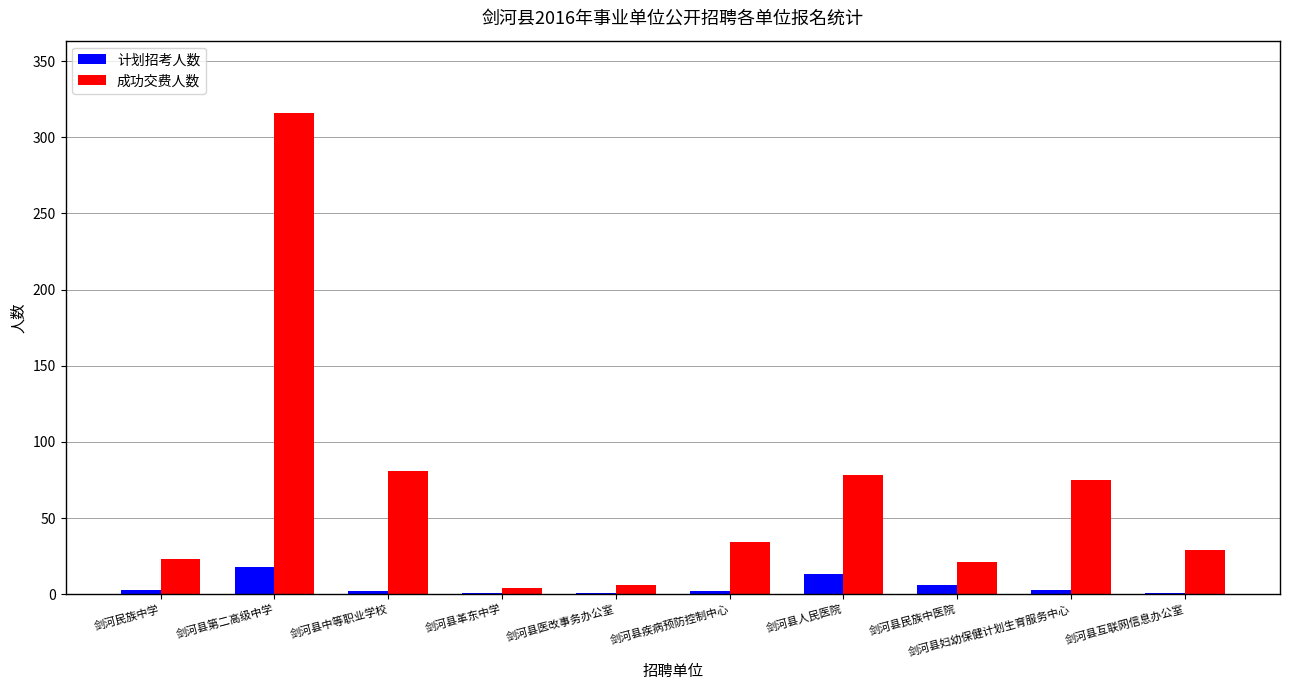

What is the highest value of the 计划招考人数 series?

18